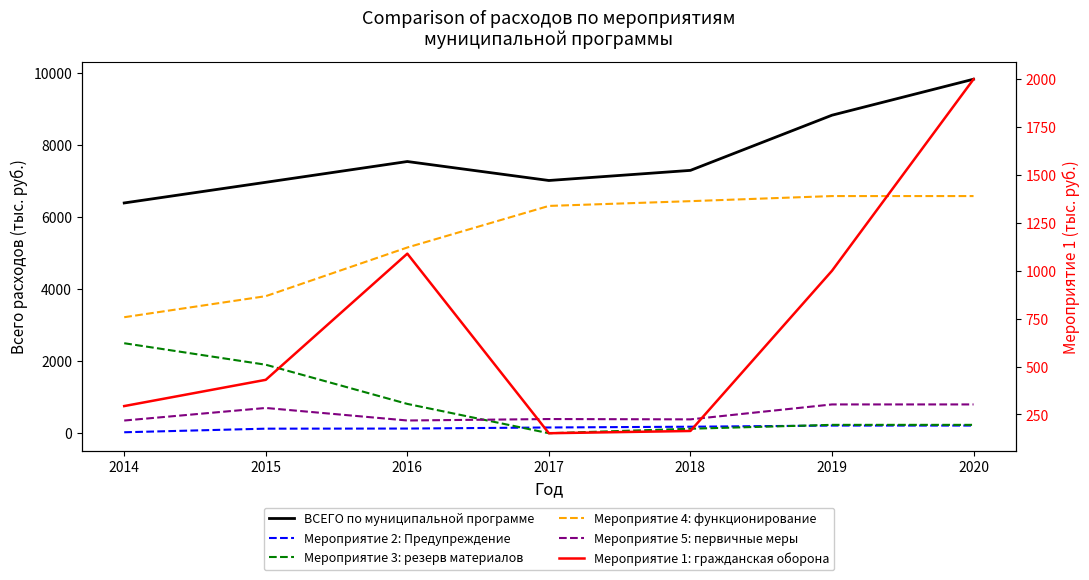

At which label is Мероприятие 5: первичные меры closest to 576?

2015